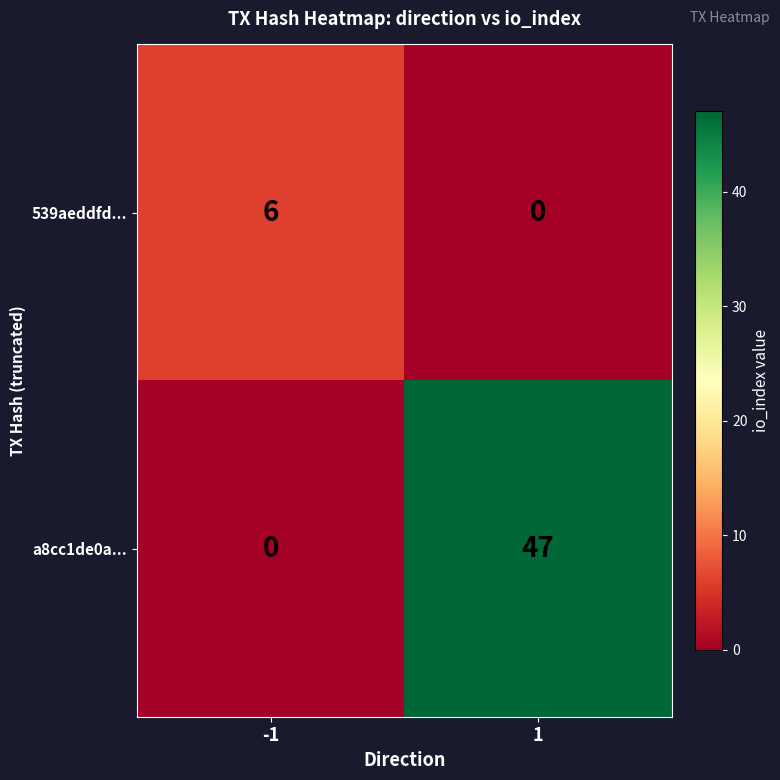

The value of a8cc1de0a... at -1 is -18. True or false?

False